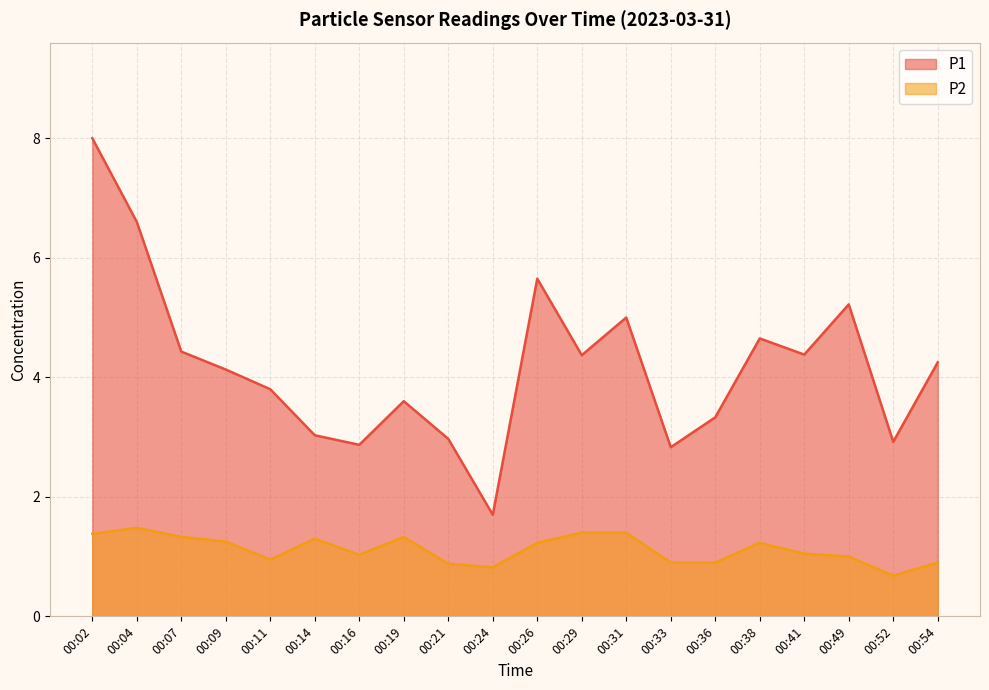

Reading right to left, list all the values displayed in this chart.

P1: 4.2	2.9	5.2	4.4	4.7	3.3	2.8	5.0	4.4	5.7	1.7	3.0	3.6	2.9	3.0	3.8	4.1	4.4	6.6	8.0
P2: 0.9	0.7	1.0	1.1	1.2	0.9	0.9	1.4	1.4	1.2	0.8	0.9	1.3	1.0	1.3	0.9	1.2	1.3	1.5	1.4